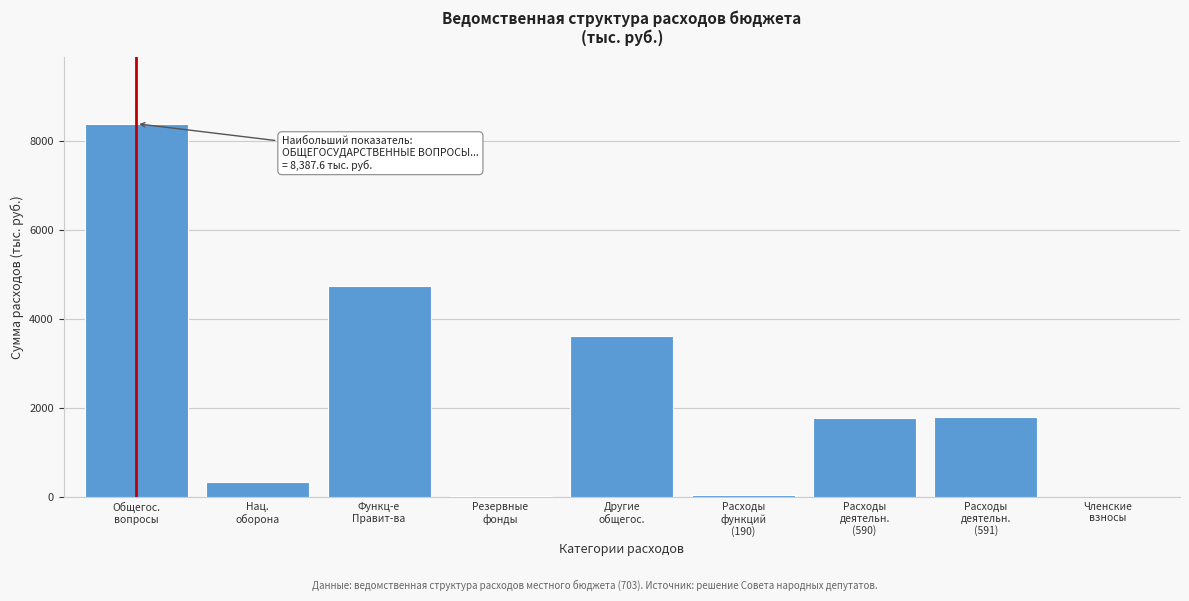

What is the greatest value displayed?

8387.6